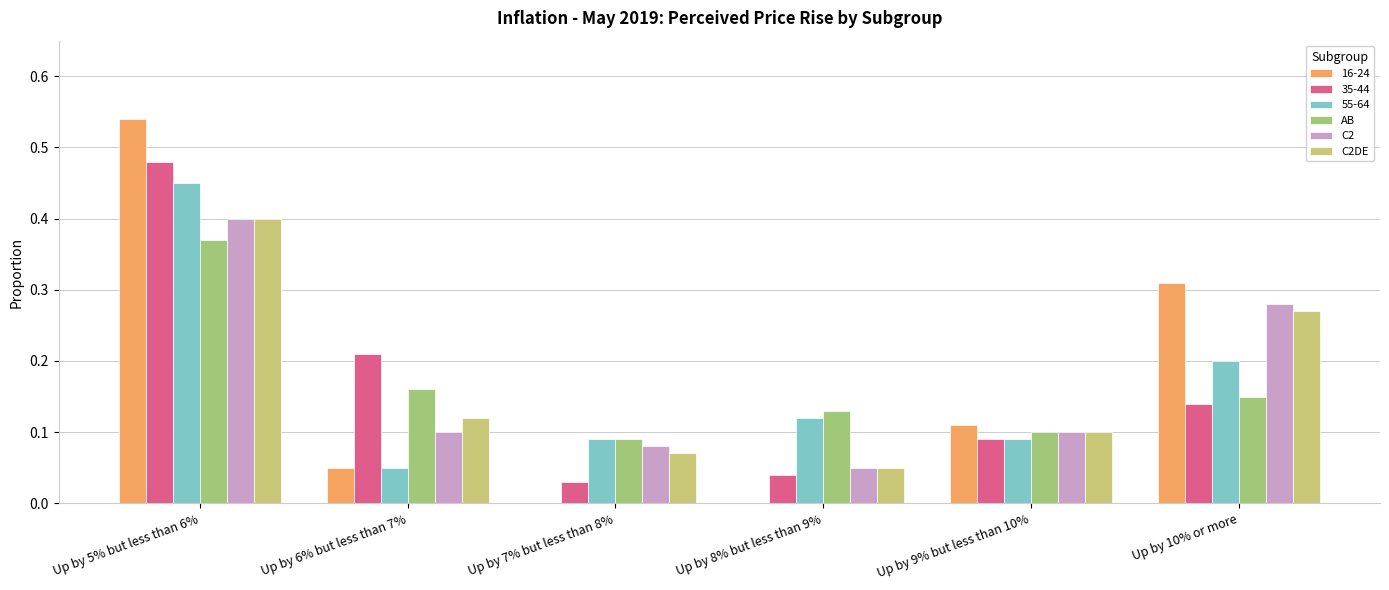

Which category has the highest value in the AB series?

Up by 5% but less than 6%